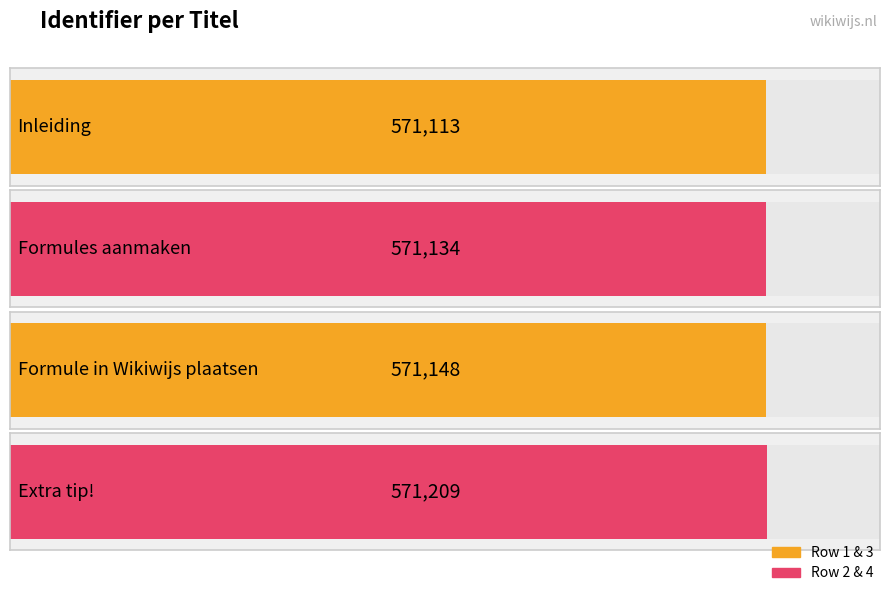

Rank the categories by value from highest to lowest.

Extra tip!, Formule in Wikiwijs plaatsen, Formules aanmaken, Inleiding